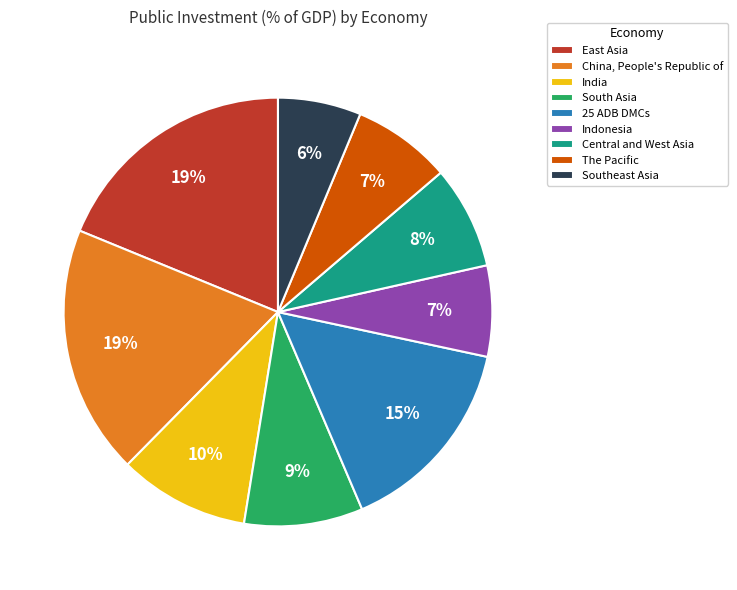

To the nearest percent, what is the combined percentage of East Asia and 25 ADB DMCs?

34%